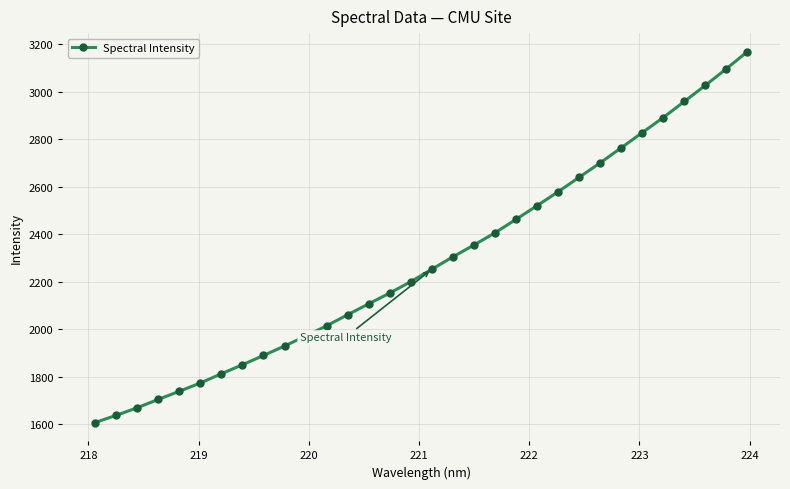

What is the average value?

2283.6